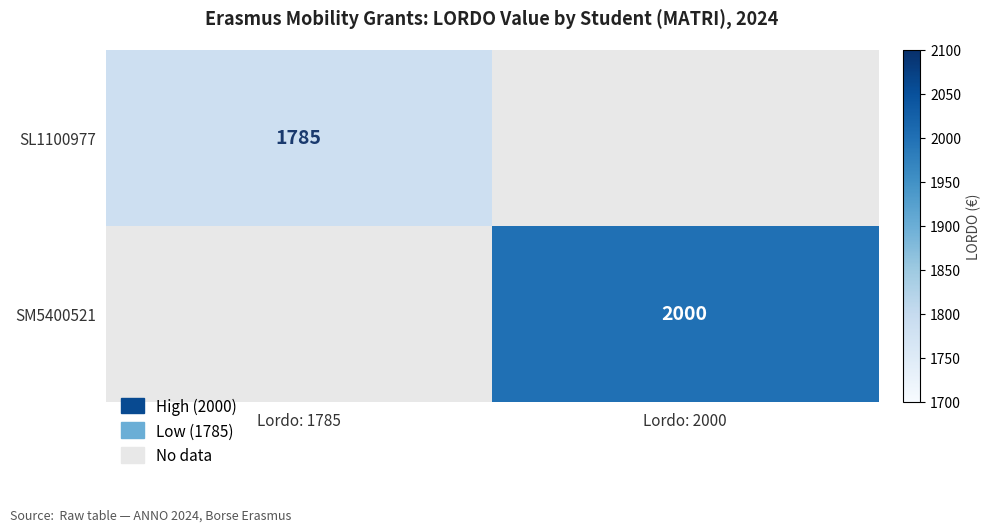

The SL1100977 series shows 2973 at Lordo: 1785. True or false?

False